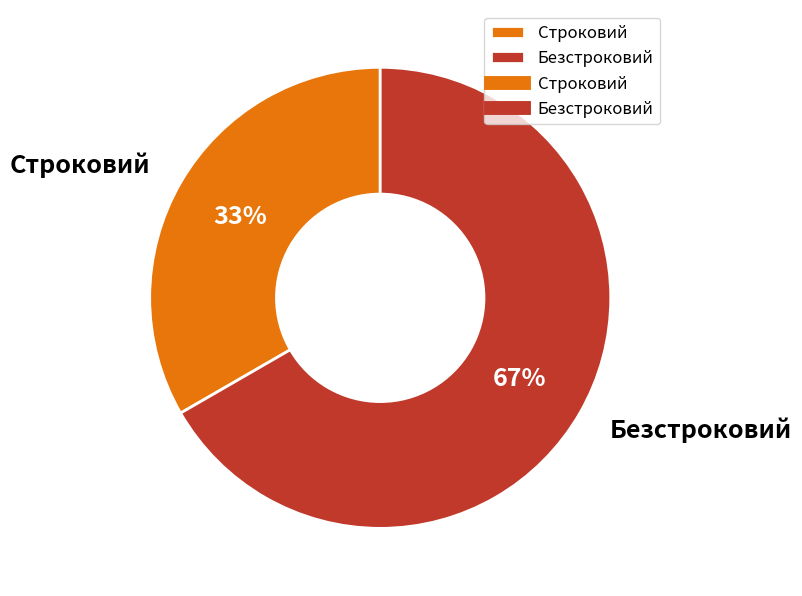

What percentage is the Строковий slice, to the nearest percent?

33%